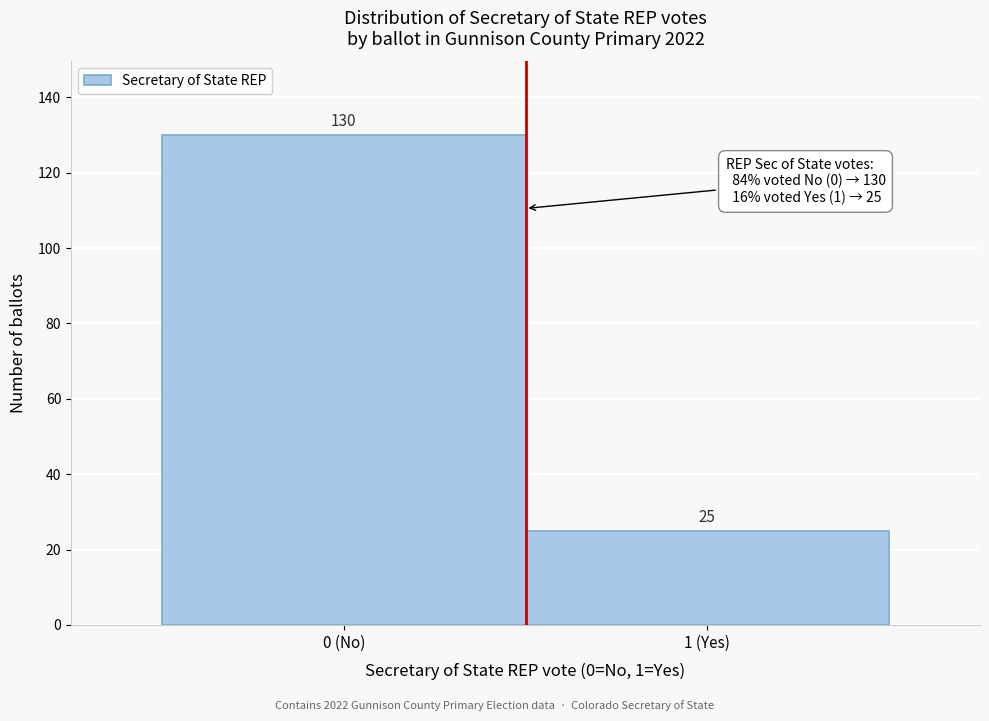

Reading right to left, list all the values displayed in this chart.

25	130